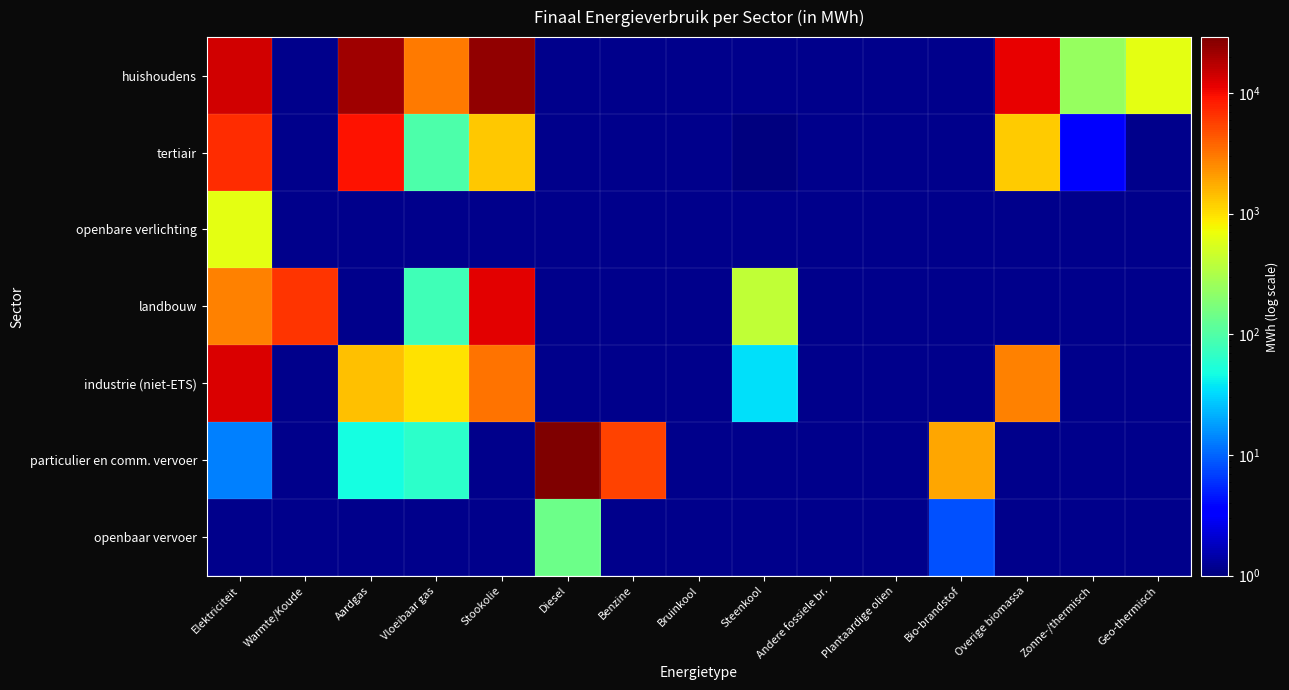

True or false: industrie (niet-ETS) has a value of 1414.6 at Aardgas.

True